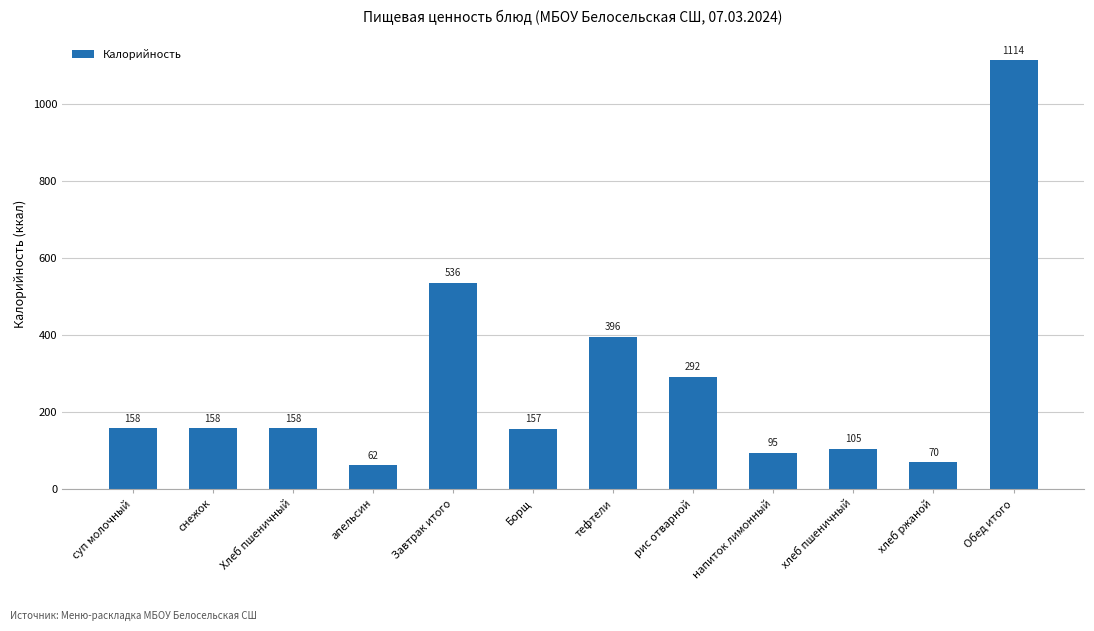

What is the change in value from суп молочный to напиток лимонный?

-63.0